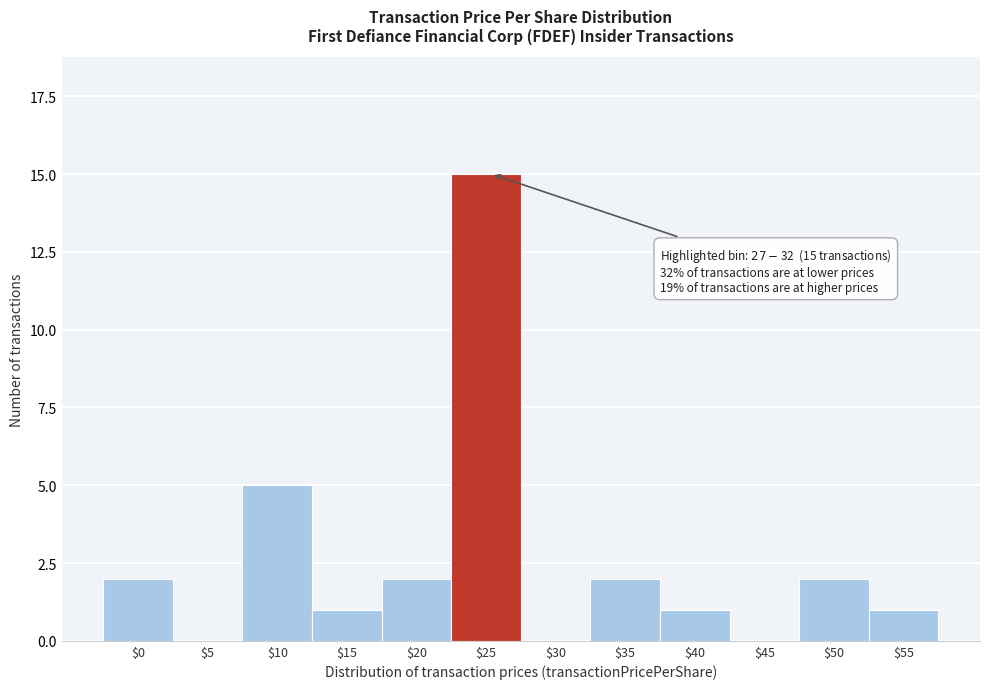

Is it true that the value at $5 is 0?

True